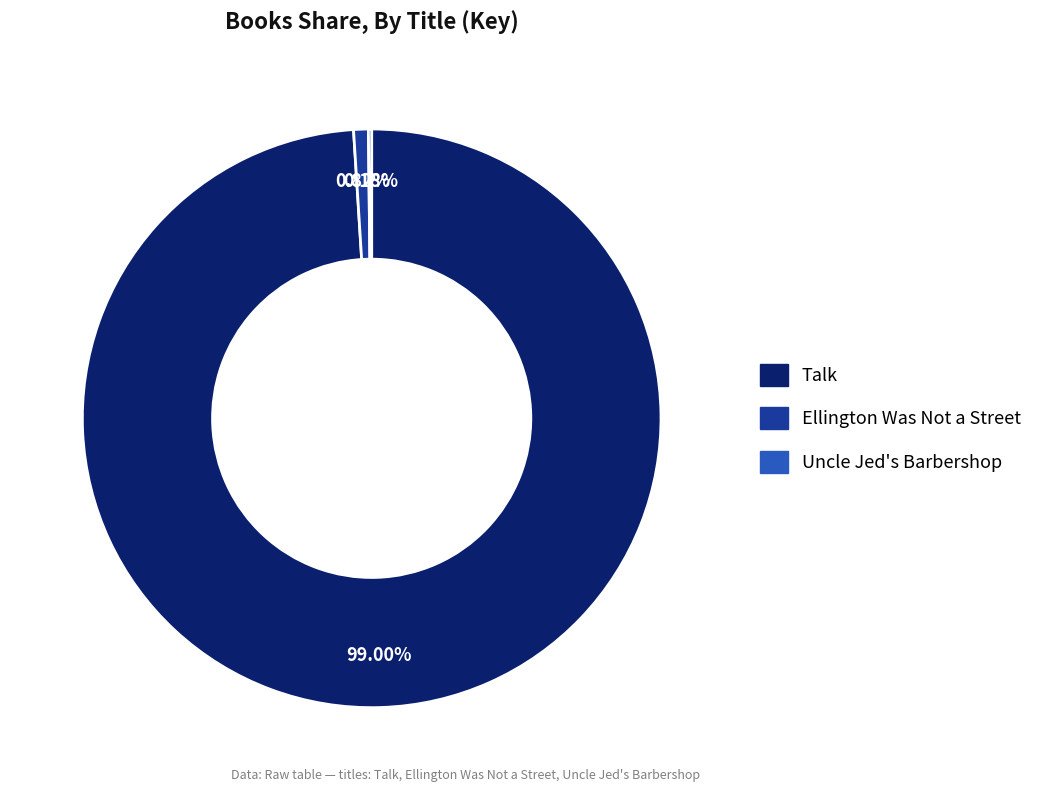

To the nearest percent, what is the difference between the largest and smallest slice percentages?

99%